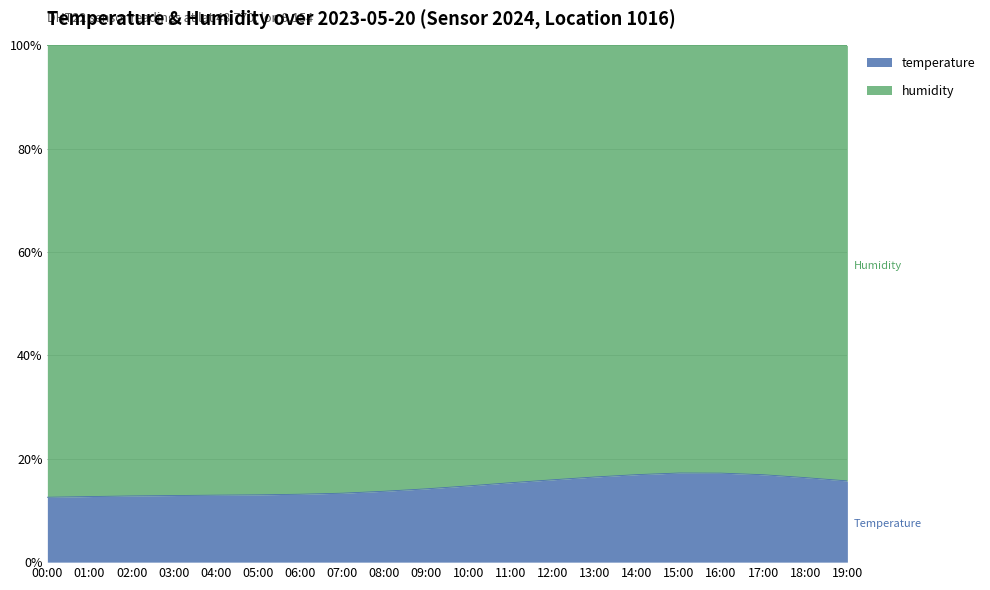

How many data points does each series have?

20